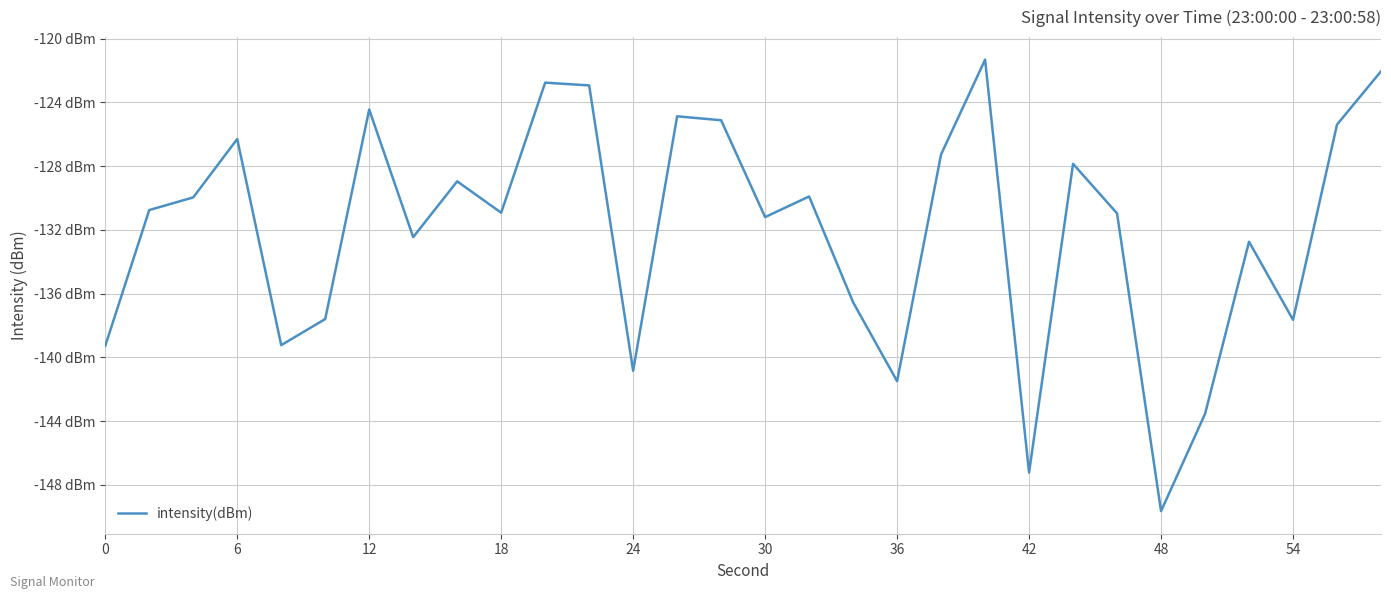

Does the chart have visible grid lines?

Yes